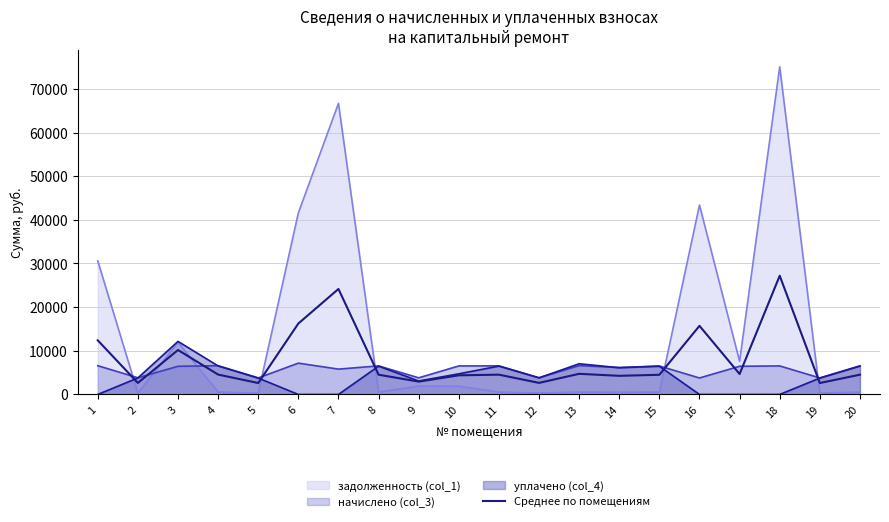

Does the chart display data point markers on the line(s)?

No